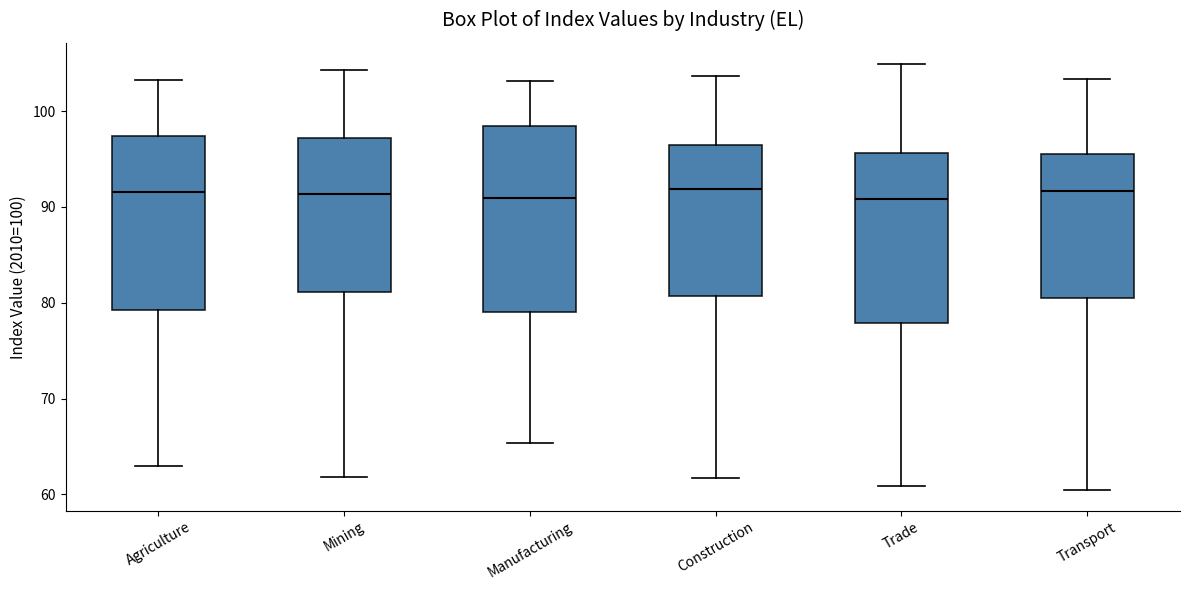

Reading left to right, transcribe this box plot: for each box, give where its median line is, the range the box spans, and where its two whiskers end, as read against the y-axis. The values are not printed on the chart, so give them approximately, as read against the axis.

Agriculture: median 92, box 79 to 97, whiskers 63 to 103
Mining: median 91, box 81 to 97, whiskers 62 to 104
Manufacturing: median 91, box 79 to 98, whiskers 65 to 103
Construction: median 92, box 81 to 97, whiskers 62 to 104
Trade: median 91, box 78 to 96, whiskers 61 to 105
Transport: median 92, box 80 to 96, whiskers 61 to 103